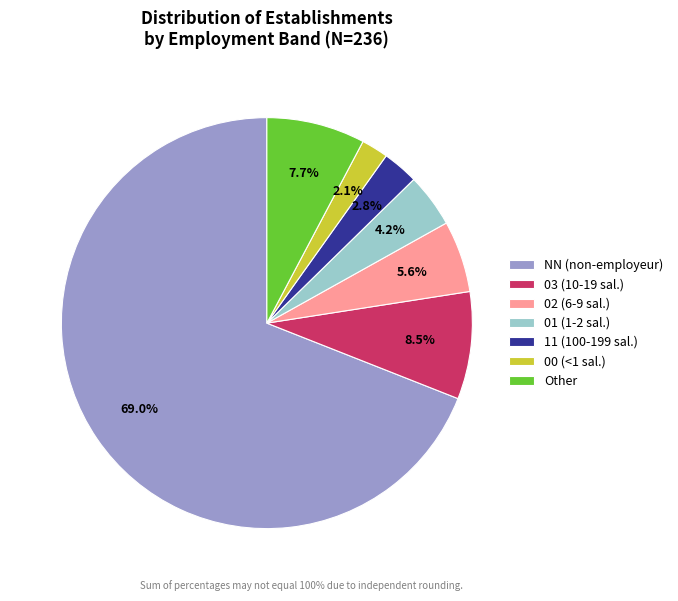

The NN slice represents 69% of the pie. True or false?

True